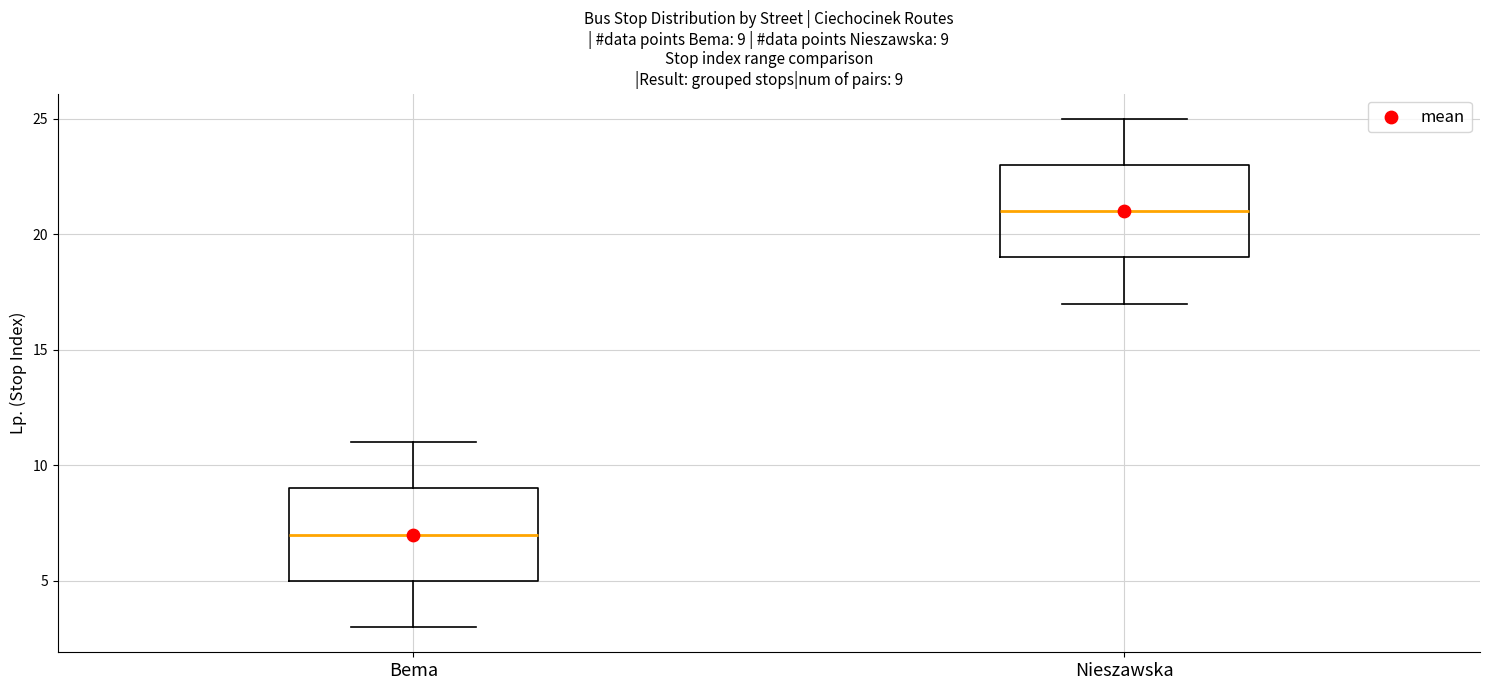

Which box has the lowest median line?

Bema